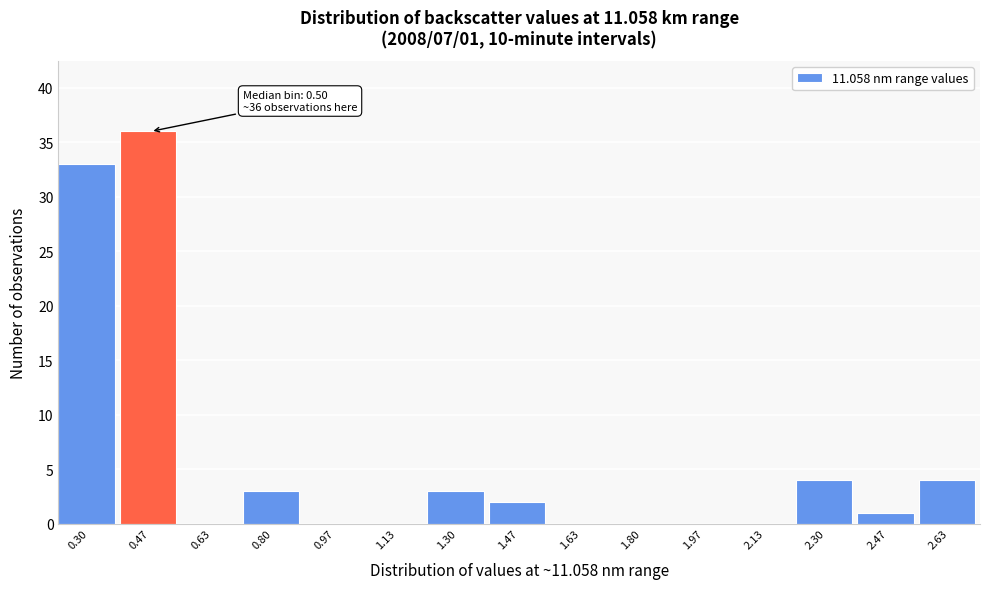

Reading left to right, what are all the values shown in this chart?

0.30=33	0.47=36	0.63=0	0.80=3	0.97=0	1.13=0	1.30=3	1.47=2	1.63=0	1.80=0	1.97=0	2.13=0	2.30=4	2.47=1	2.63=4